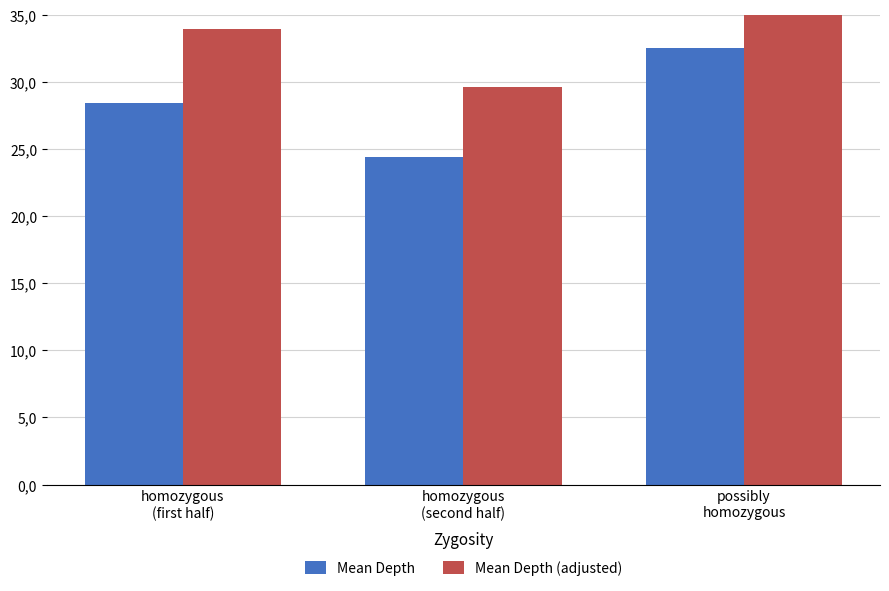

The Mean Depth series shows 45.0 at homozygous
(first half). True or false?

False